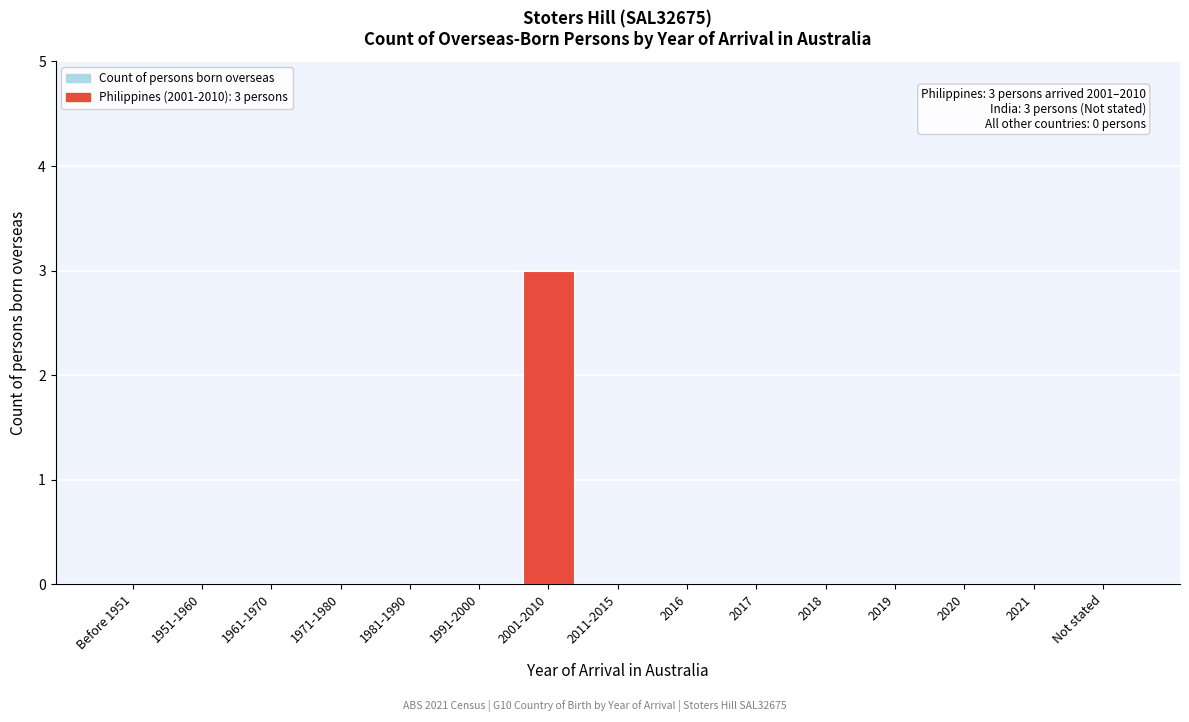

Reading left to right, what are all the values shown in this chart?

Before 1951=0	1951-1960=0	1961-1970=0	1971-1980=0	1981-1990=0	1991-2000=0	2001-2010=3	2011-2015=0	2016=0	2017=0	2018=0	2019=0	2020=0	2021=0	Not stated=0